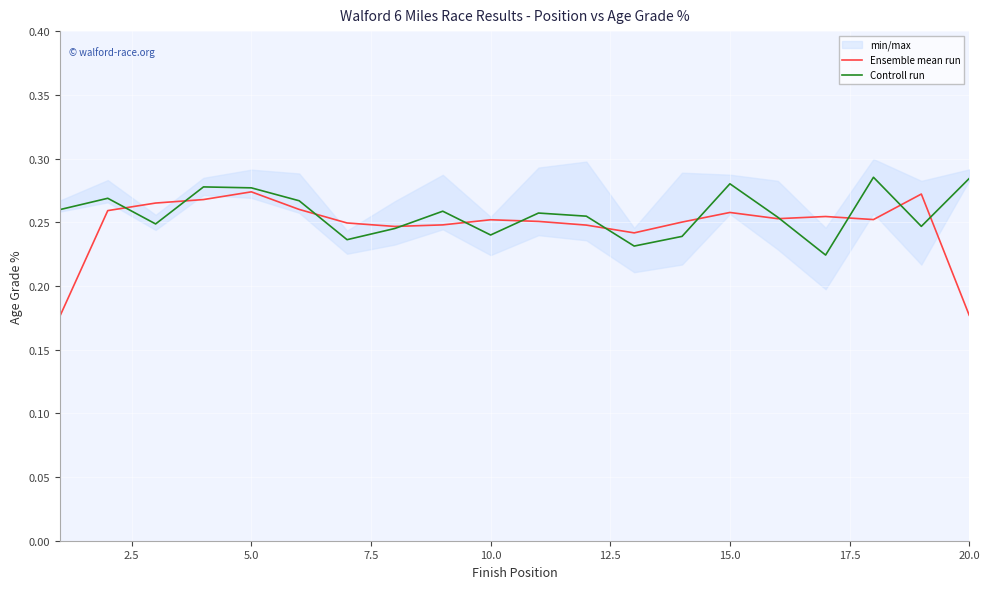

What is the value of the Ensemble mean run point at the 13th from the left?

0.2